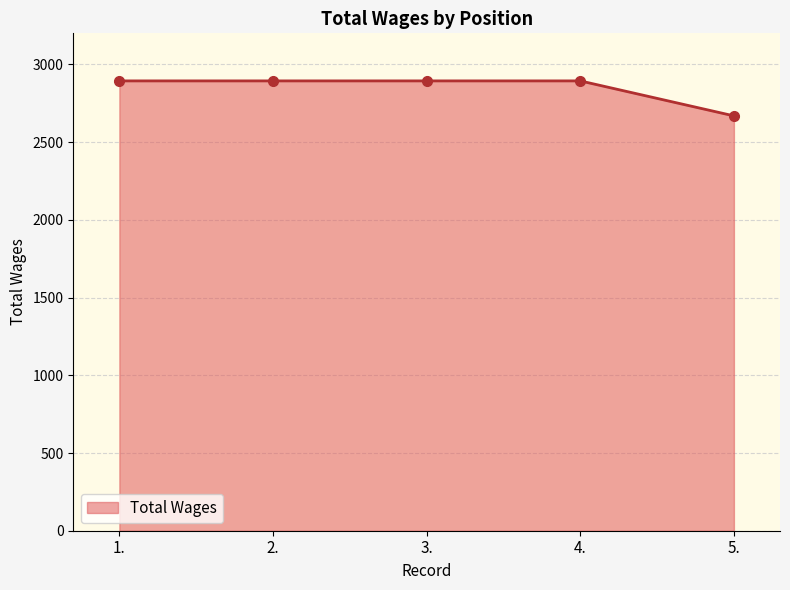

Count the number of data series in this chart.

1